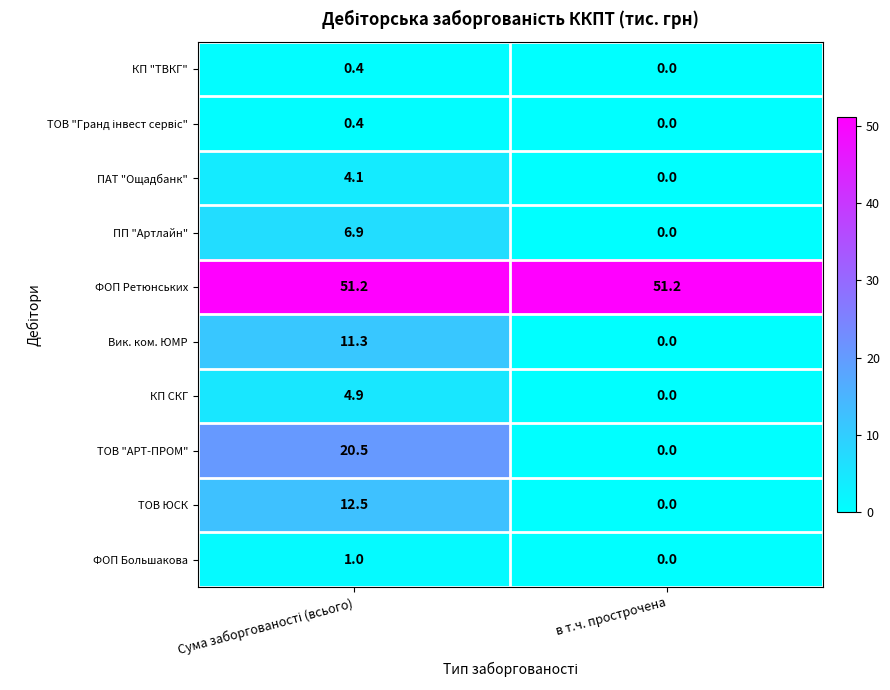

Which series has the largest range (max minus min)?

ТОВ "АРТ-ПРОМ"